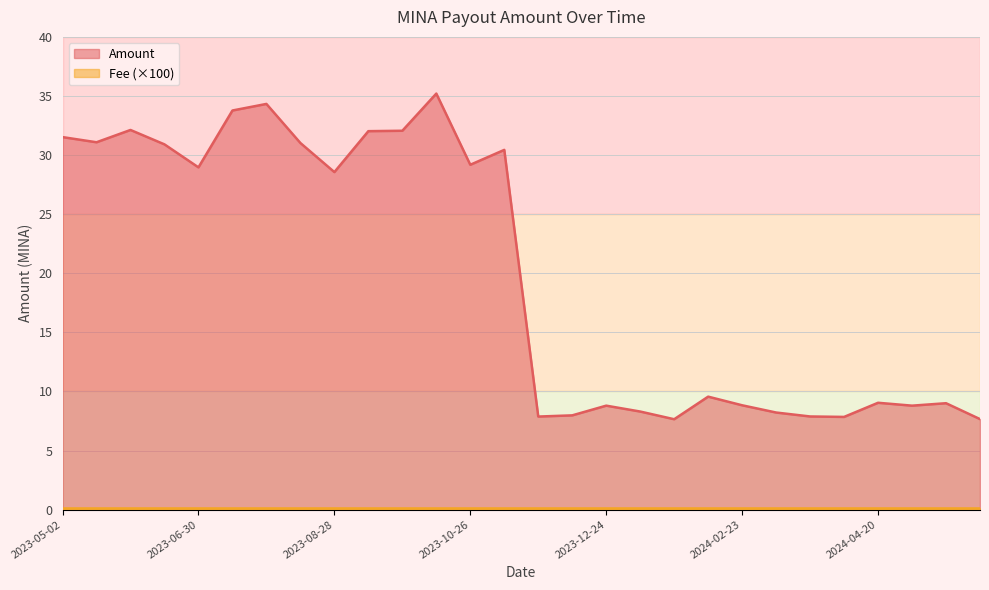

What is the difference between the values at 2023-09-26 and 2023-07-14?

1.7